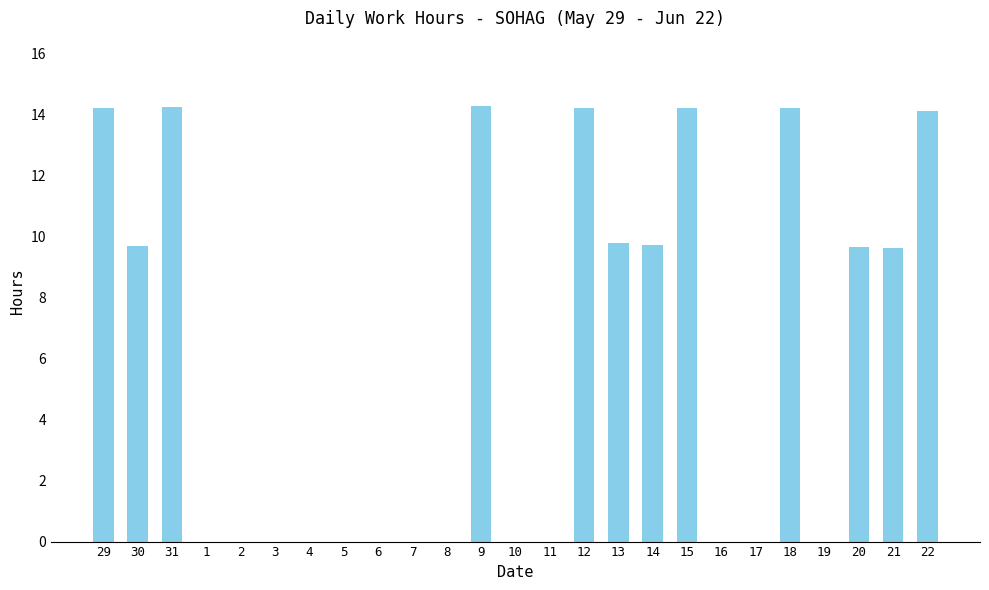

What is the sum of all values?

148.0